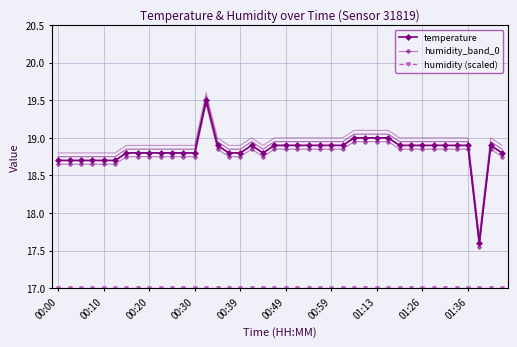

What is the difference between the highest and lowest values at 00:20?

1.7